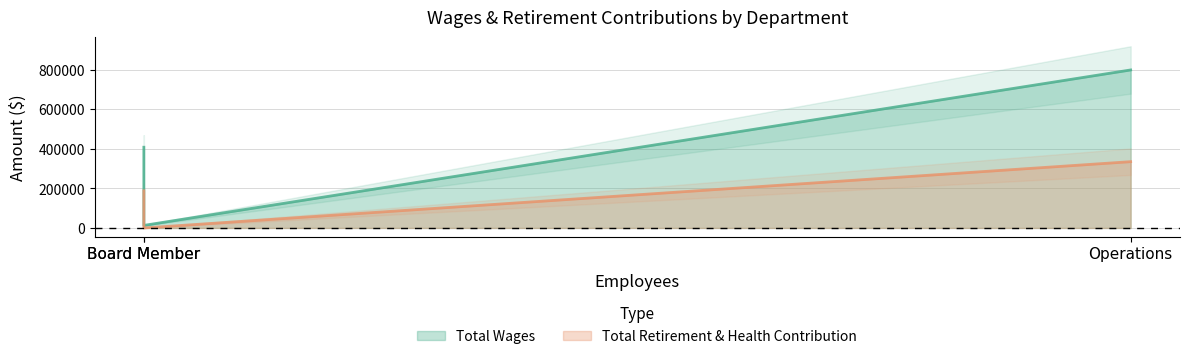

Rank the series by their maximum value, from lowest to highest.

Total Retirement & Health Contribution, Total Wages